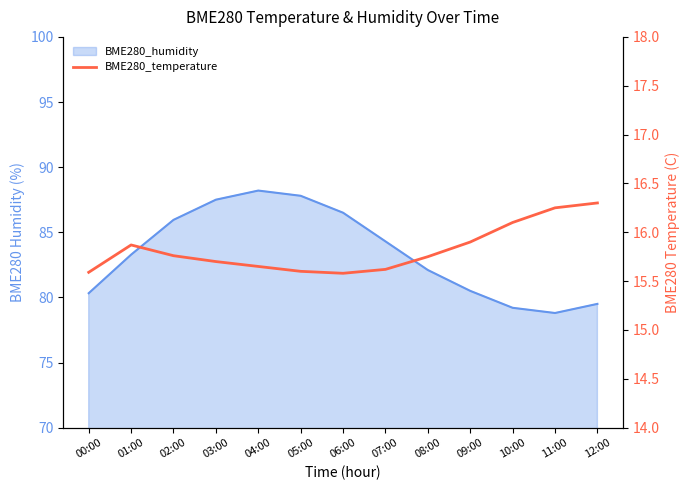

True or false: there are more than 1 points higher than both neighbors.

False